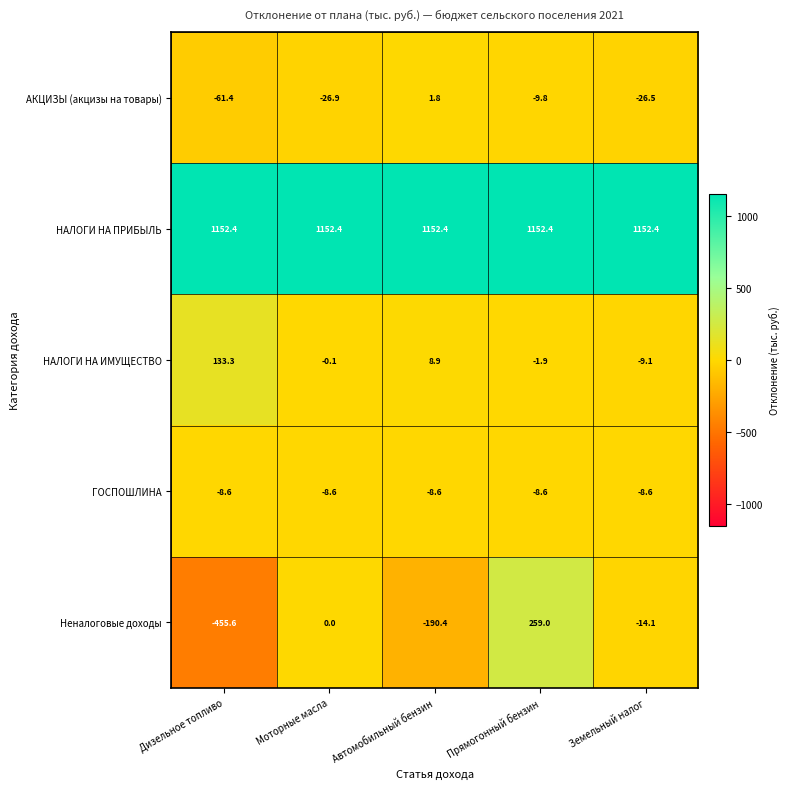

What is the spread (max minus min) of values at Автомобильный бензин?

1342.8